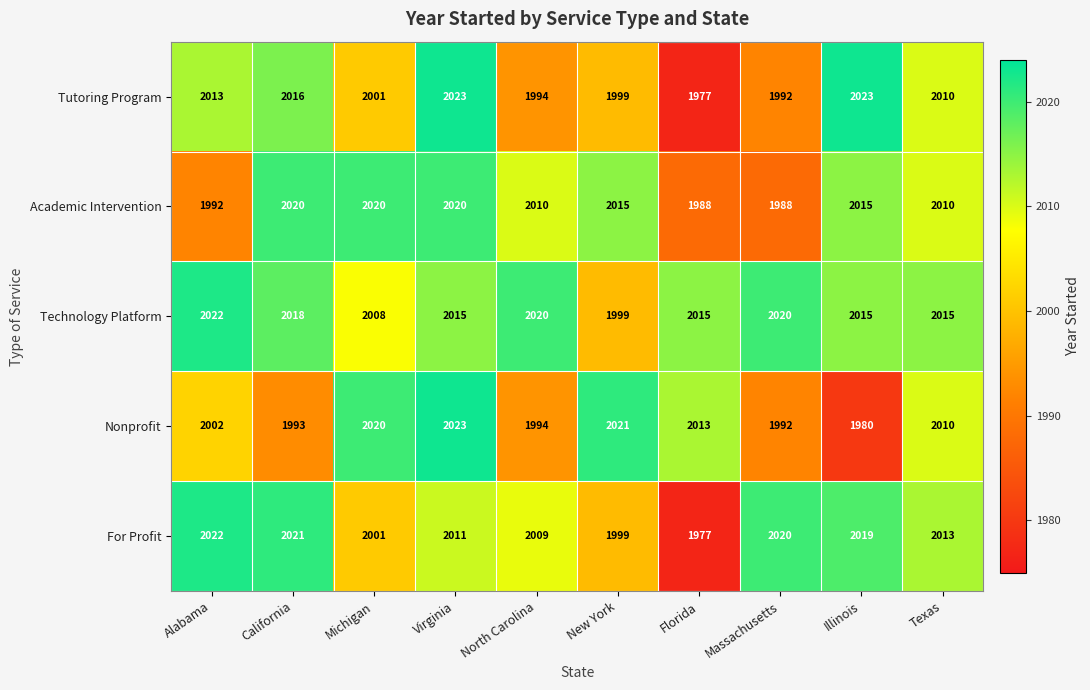

True or false: Tutoring Program has a value of 2852 at Virginia.

False